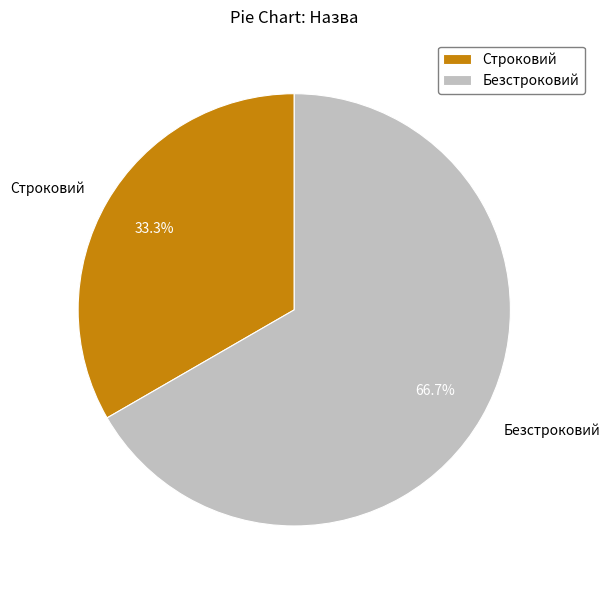

Count the number of slices in the pie.

2